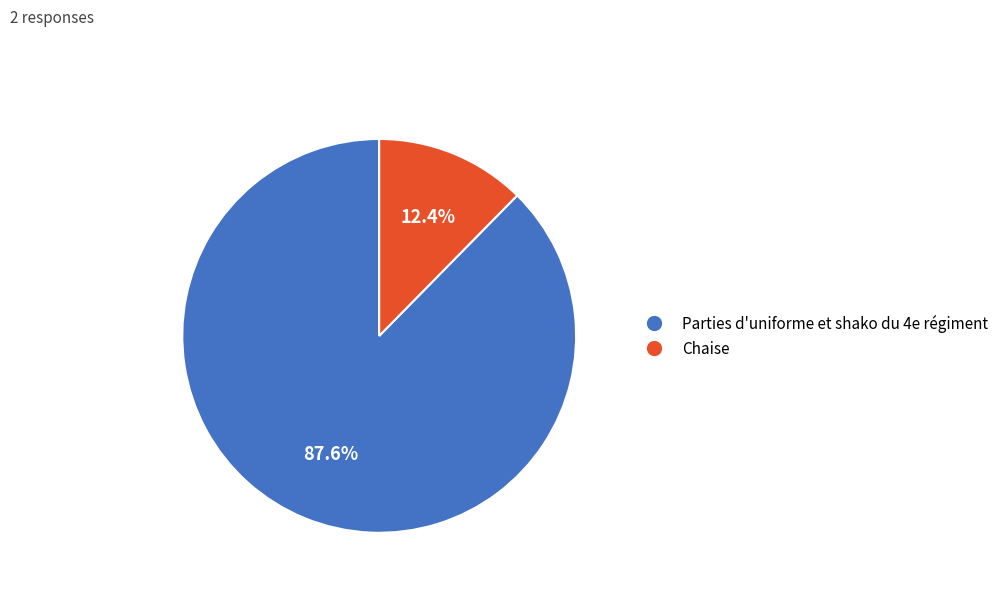

Which slice represents more than half of the pie?

Parties d'uniforme et shako du 4e régiment